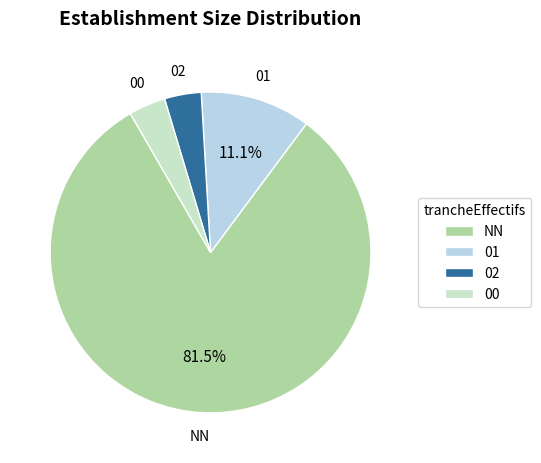

Which has a higher value, NN or 01?

NN